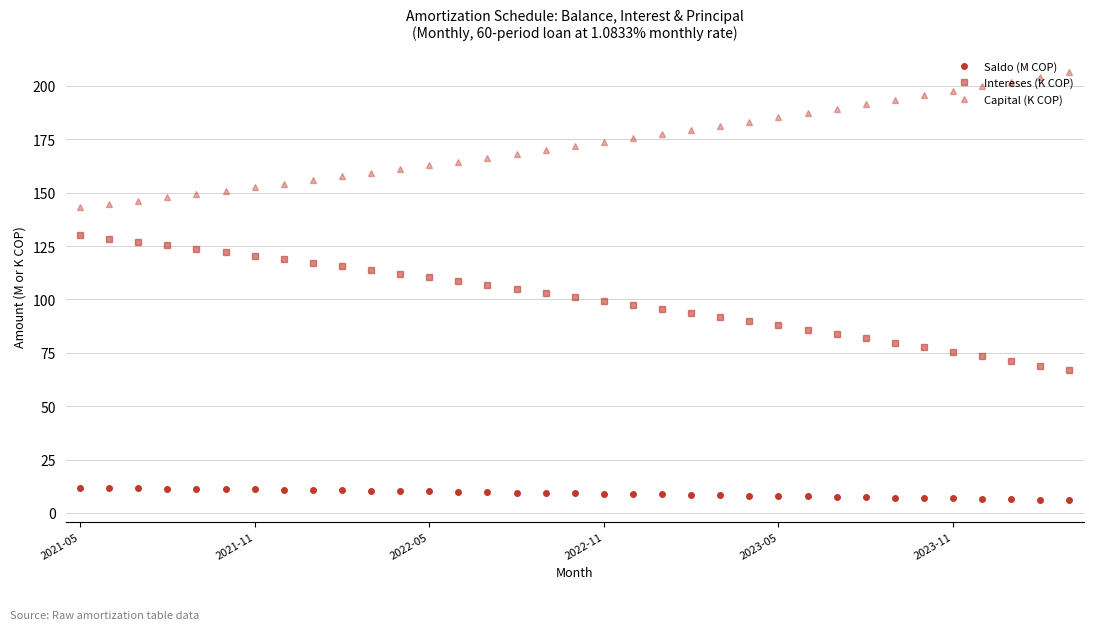

Does the chart have visible grid lines?

Yes